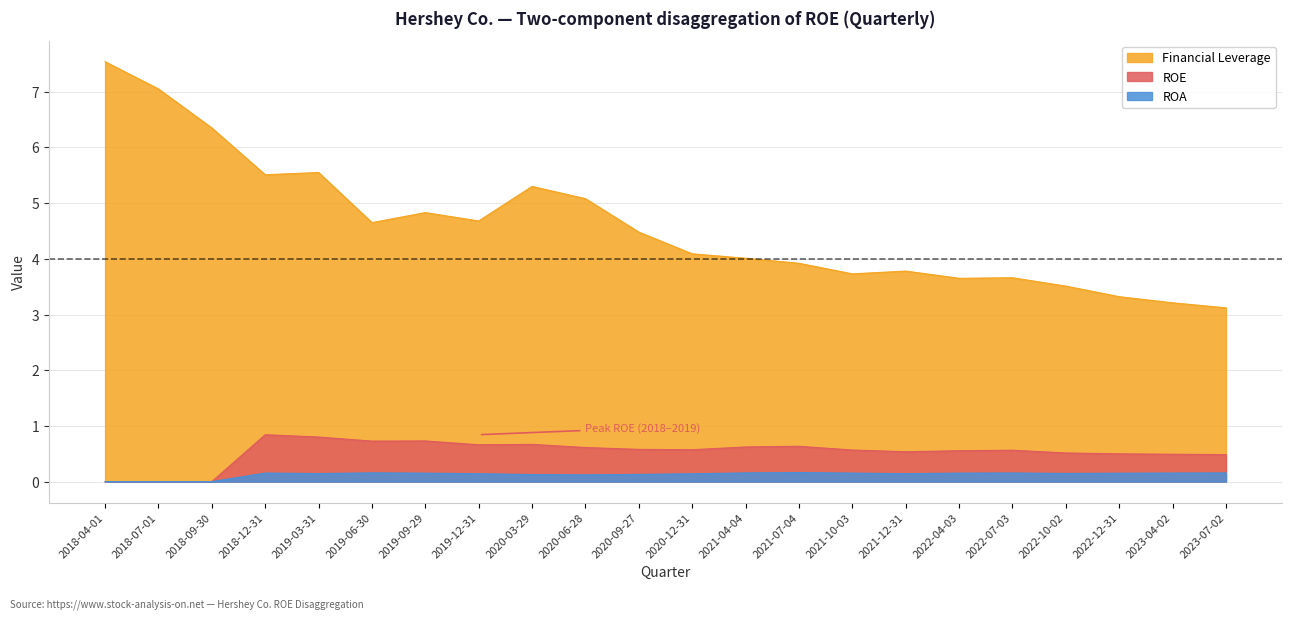

Rank the series by their maximum value, from highest to lowest.

Financial Leverage, ROE, ROA